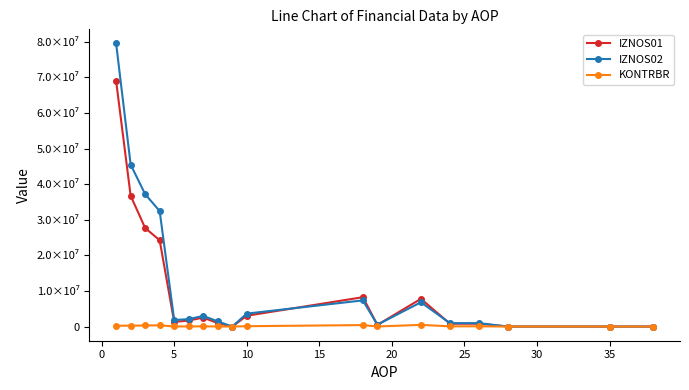

Does the chart have visible grid lines?

No